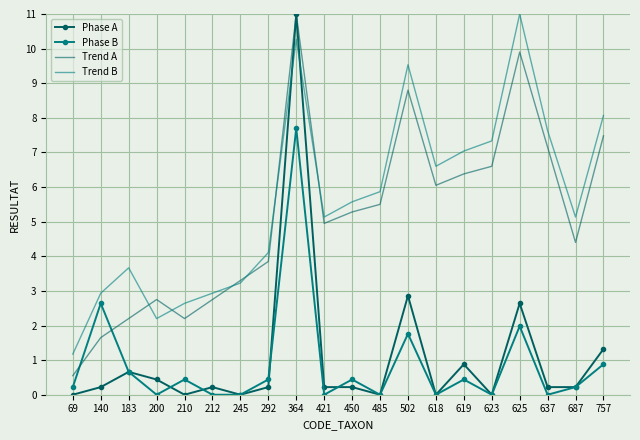

What is the spread (max minus min) of values at 450?

5.4